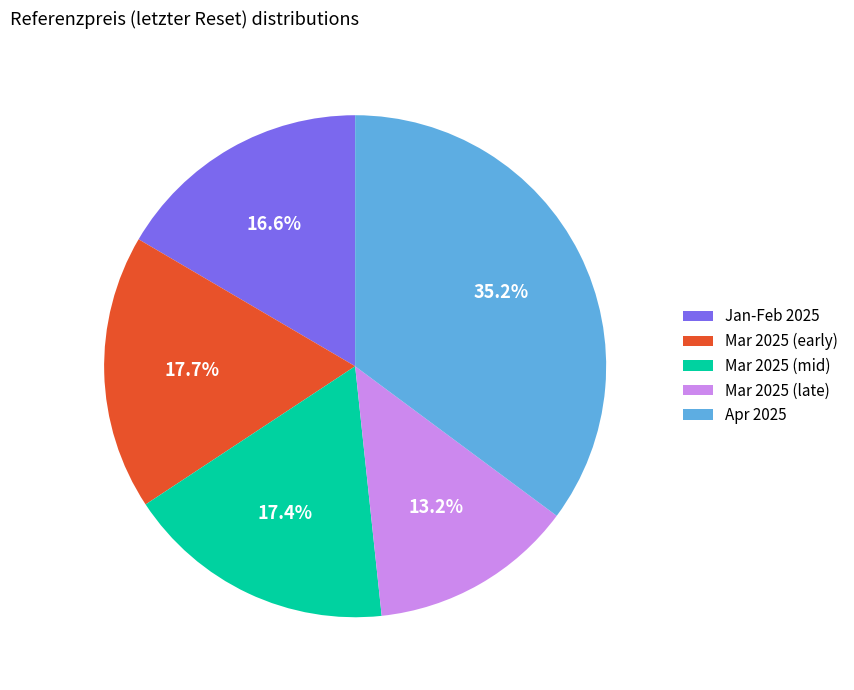

What is the ratio of the value at Jan-Feb 2025 to the value at Mar 2025 (late)?

1.3